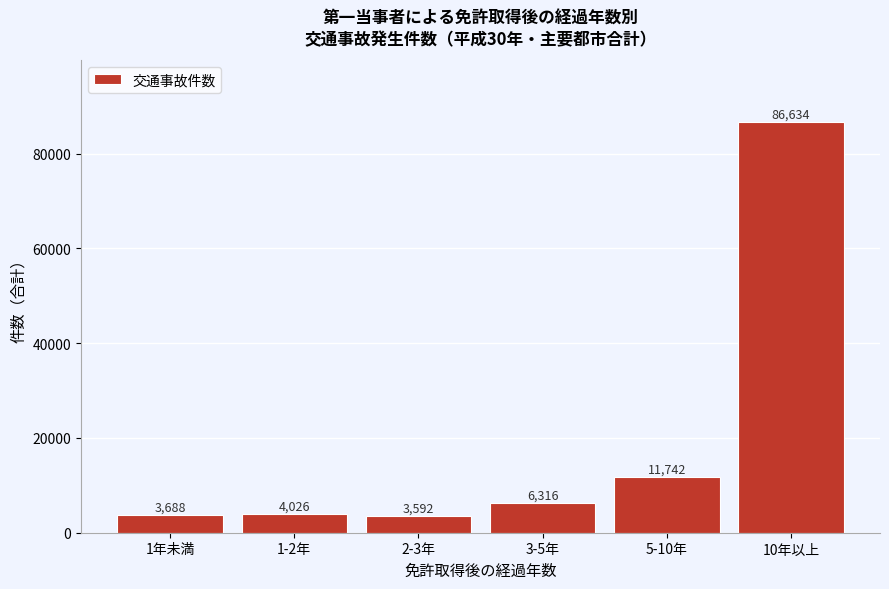

Reading left to right, transcribe all the data shown in this chart.

1年未満=3688	1-2年=4026	2-3年=3592	3-5年=6316	5-10年=11742	10年以上=86634